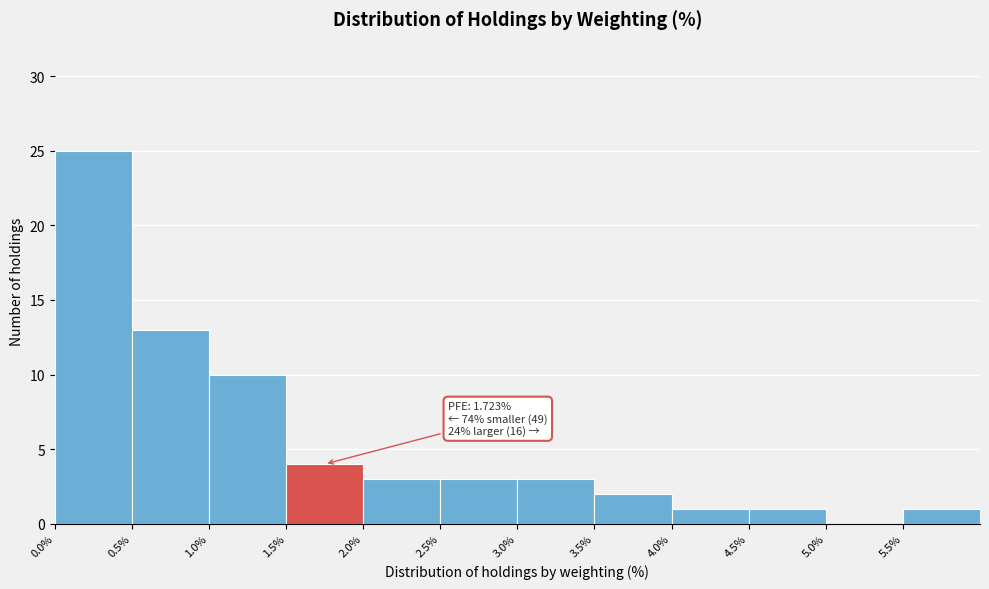

Over which range of the x-axis is the bar tallest?

0.0 to 0.5